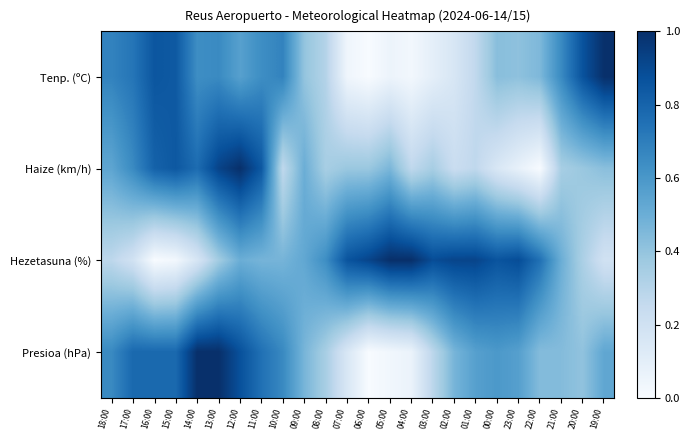

Reading left to right, list all the values displayed in this chart.

Tenp. (ºC): 18:00=0.7	17:00=0.7	16:00=0.9	15:00=0.8	14:00=0.6	13:00=0.7	12:00=0.6	11:00=0.6	10:00=0.7	09:00=0.4	08:00=0.3	07:00=0.0	06:00=0.0	05:00=0.1	04:00=0.0	03:00=0.1	02:00=0.2	01:00=0.3	00:00=0.4	23:00=0.4	22:00=0.5	21:00=0.7	20:00=0.9	19:00=1.0
Haize (km/h): 18:00=0.5	17:00=0.7	16:00=0.8	15:00=0.8	14:00=0.8	13:00=0.9	12:00=1.0	11:00=0.8	10:00=0.3	09:00=0.5	08:00=0.3	07:00=0.4	06:00=0.4	05:00=0.5	04:00=0.3	03:00=0.3	02:00=0.2	01:00=0.3	00:00=0.2	23:00=0.1	22:00=0.0	21:00=0.3	20:00=0.4	19:00=0.4
Hezetasuna (%): 18:00=0.3	17:00=0.2	16:00=0.0	15:00=0.0	14:00=0.2	13:00=0.4	12:00=0.5	11:00=0.5	10:00=0.5	09:00=0.5	08:00=0.6	07:00=0.9	06:00=0.9	05:00=1.0	04:00=1.0	03:00=0.9	02:00=0.9	01:00=0.9	00:00=0.9	23:00=0.9	22:00=0.8	21:00=0.5	20:00=0.3	19:00=0.2
Presioa (hPa): 18:00=0.7	17:00=0.8	16:00=0.8	15:00=0.8	14:00=1.0	13:00=1.0	12:00=0.9	11:00=0.8	10:00=0.7	09:00=0.5	08:00=0.3	07:00=0.2	06:00=0.0	05:00=0.0	04:00=0.1	03:00=0.3	02:00=0.5	01:00=0.6	00:00=0.6	23:00=0.6	22:00=0.4	21:00=0.4	20:00=0.4	19:00=0.5